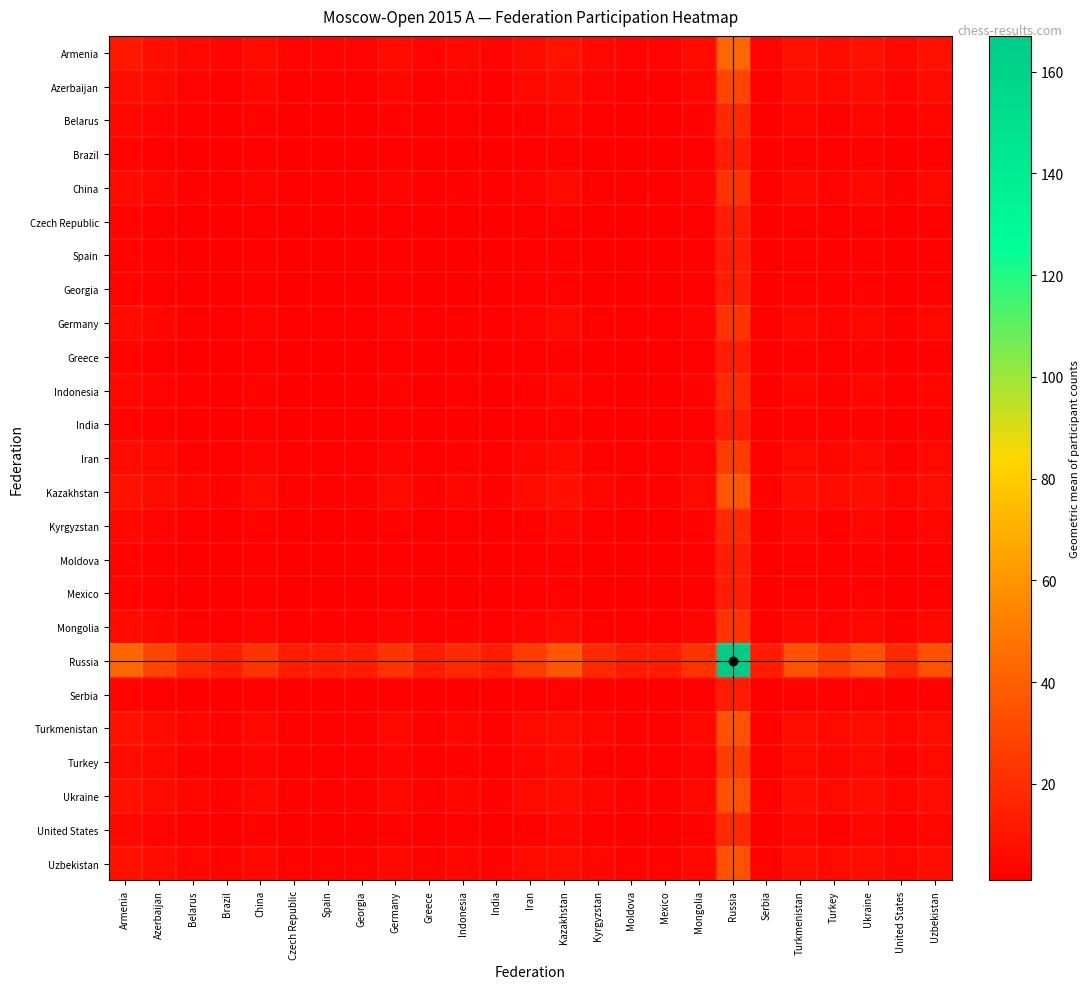

What is the minimum value shown in the chart?

1.0